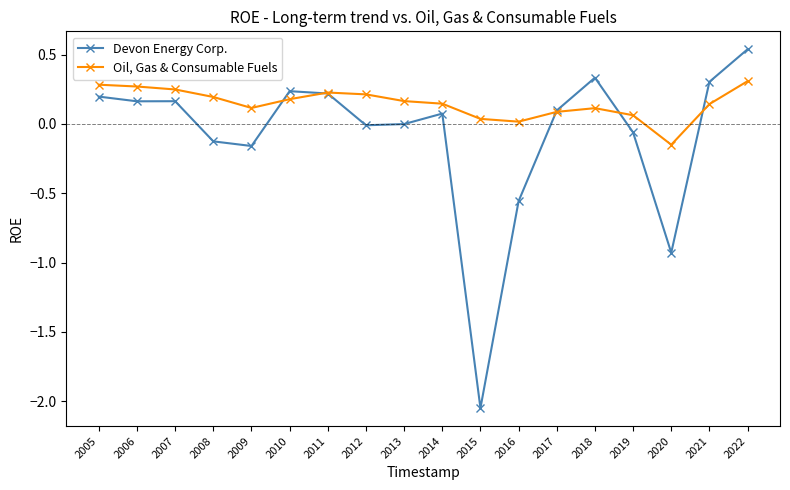

True or false: Oil, Gas & Consumable Fuels has more than 0 points higher than both neighbors.

True